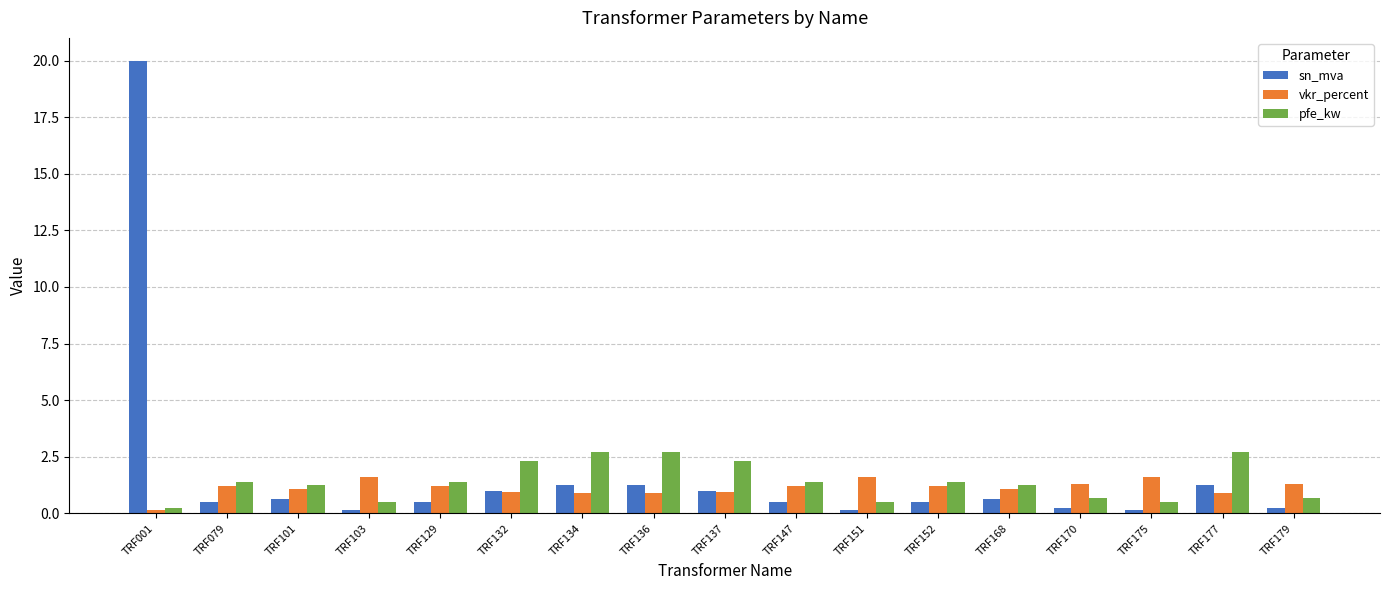

How many series are shown in this chart?

3